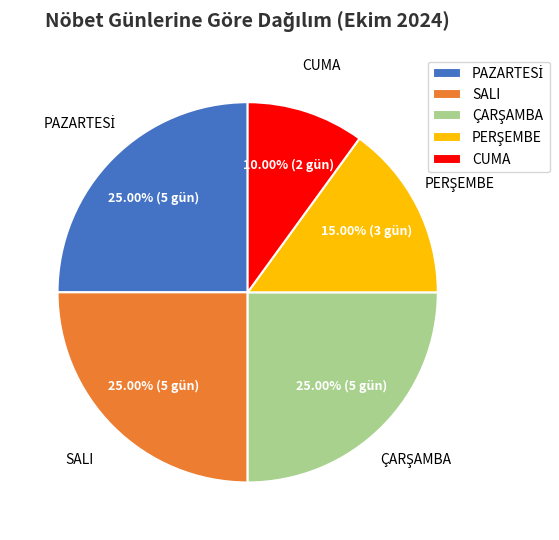

Which has a higher value, CUMA or SALI?

SALI